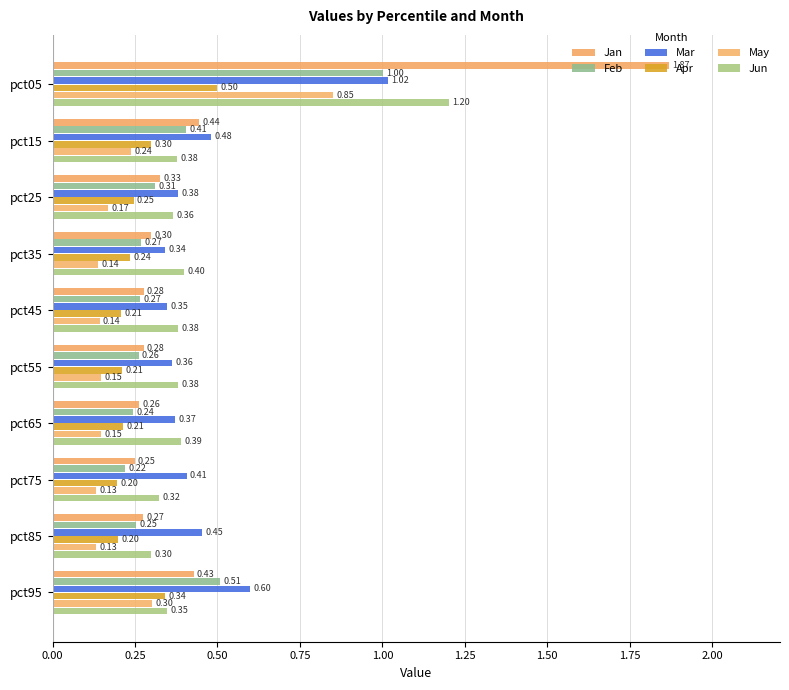

How many distinct data groups are displayed?

6